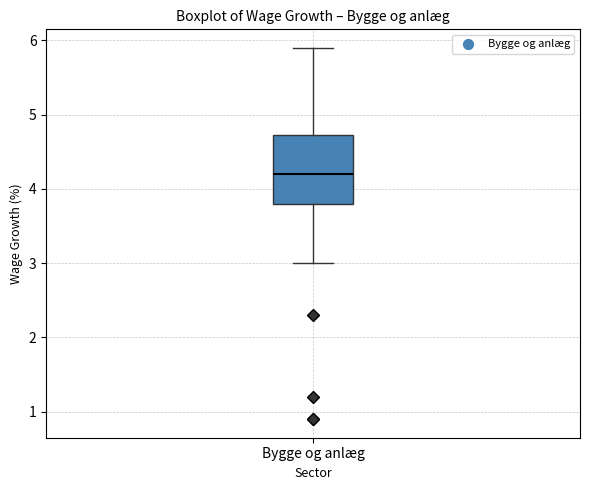

Read this box plot against the y-axis: the position of the median line, the range covered by the box, and the ends of both whiskers. The values are not printed on the chart, so give them approximately, as read against the axis.

median 4.2, box 3.8 to 4.7, whiskers 3.0 to 5.9